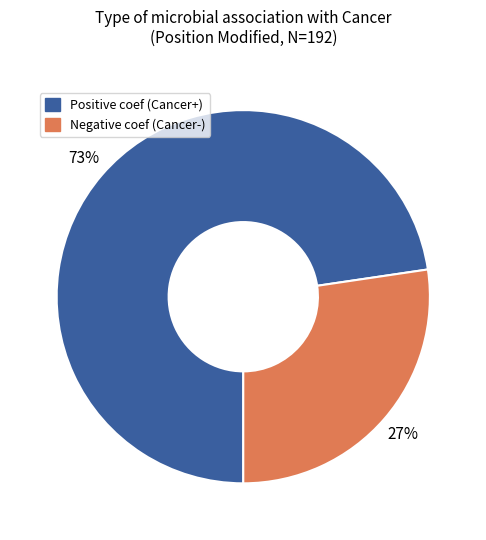

Is there a majority slice in this chart?

Yes